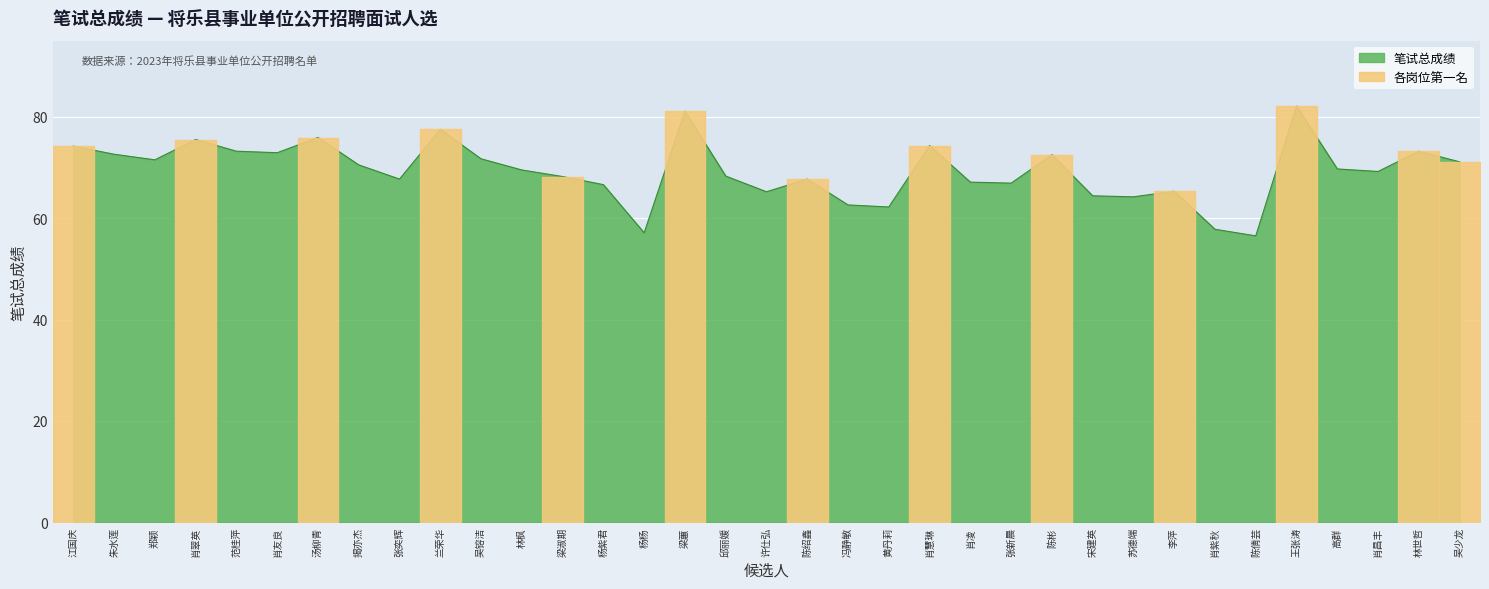

True or false: the data shows 56.5 at 陈倩芸.

True